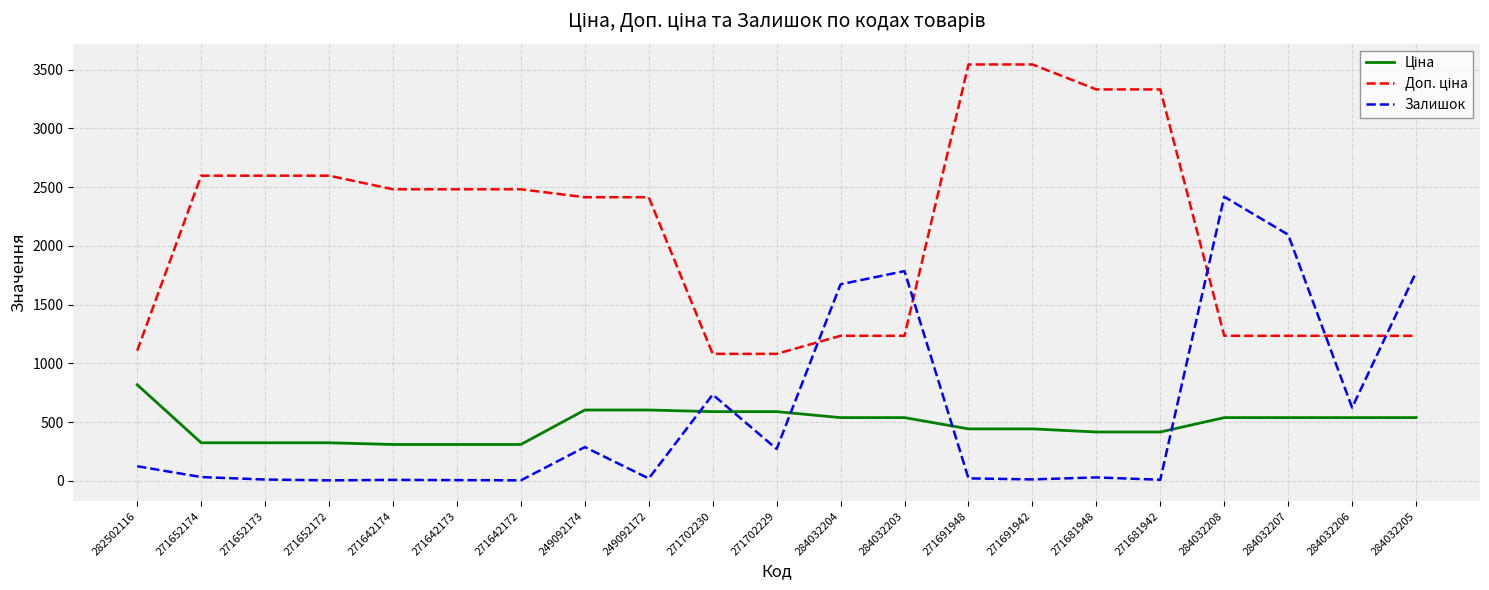

What is the total value across all series at 271702230?

2406.6